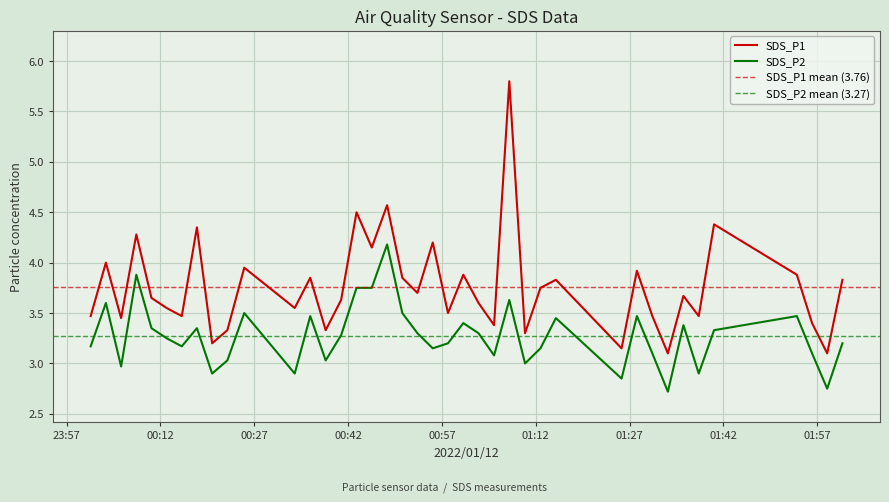

True or false: SDS_P1 and SDS_P2 cross at least once.

False